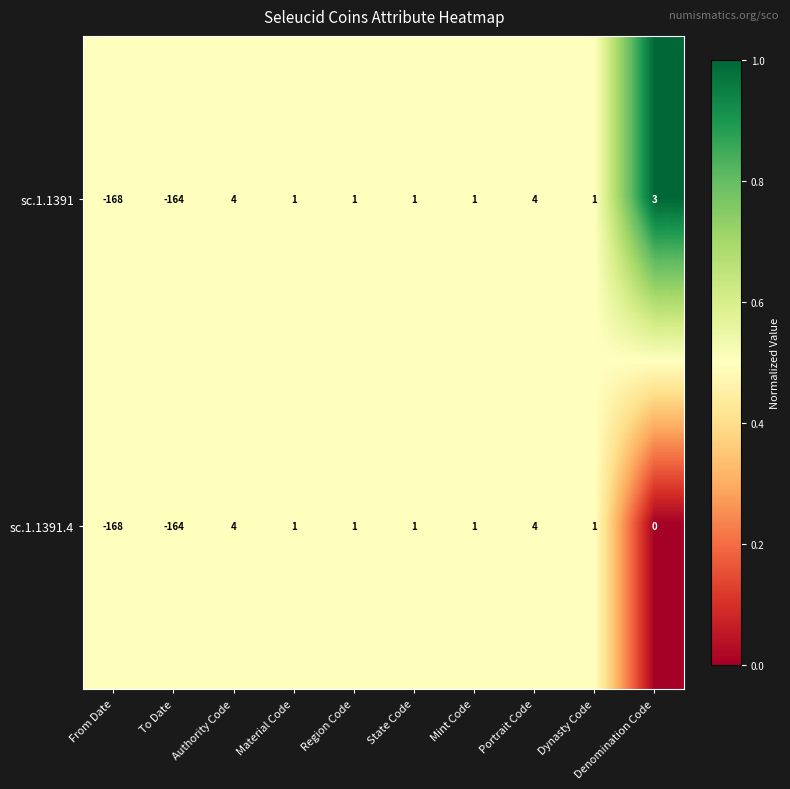

Between Mint Code and Denomination Code, which series saw the biggest shift?

sc.1.1391